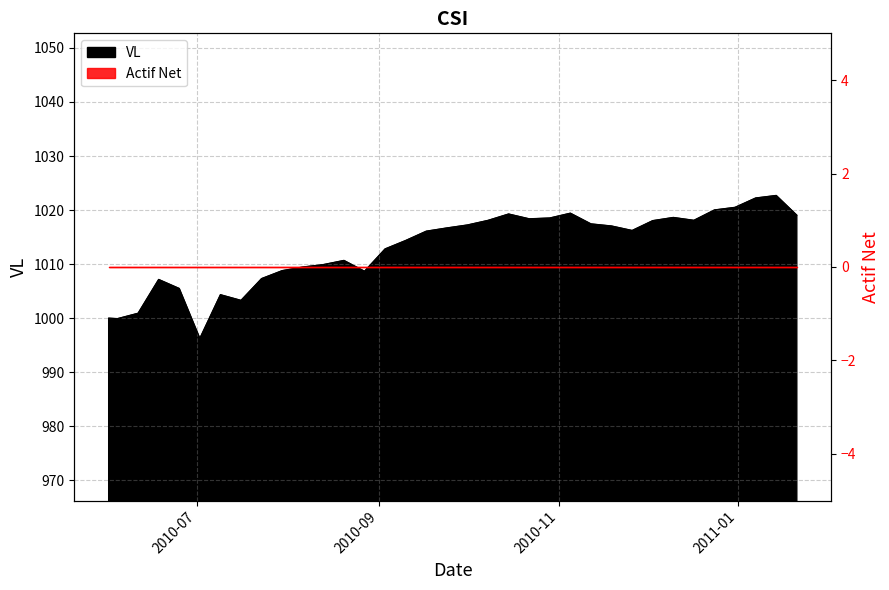

True or false: the data has more than 1 interior local peaks.

True